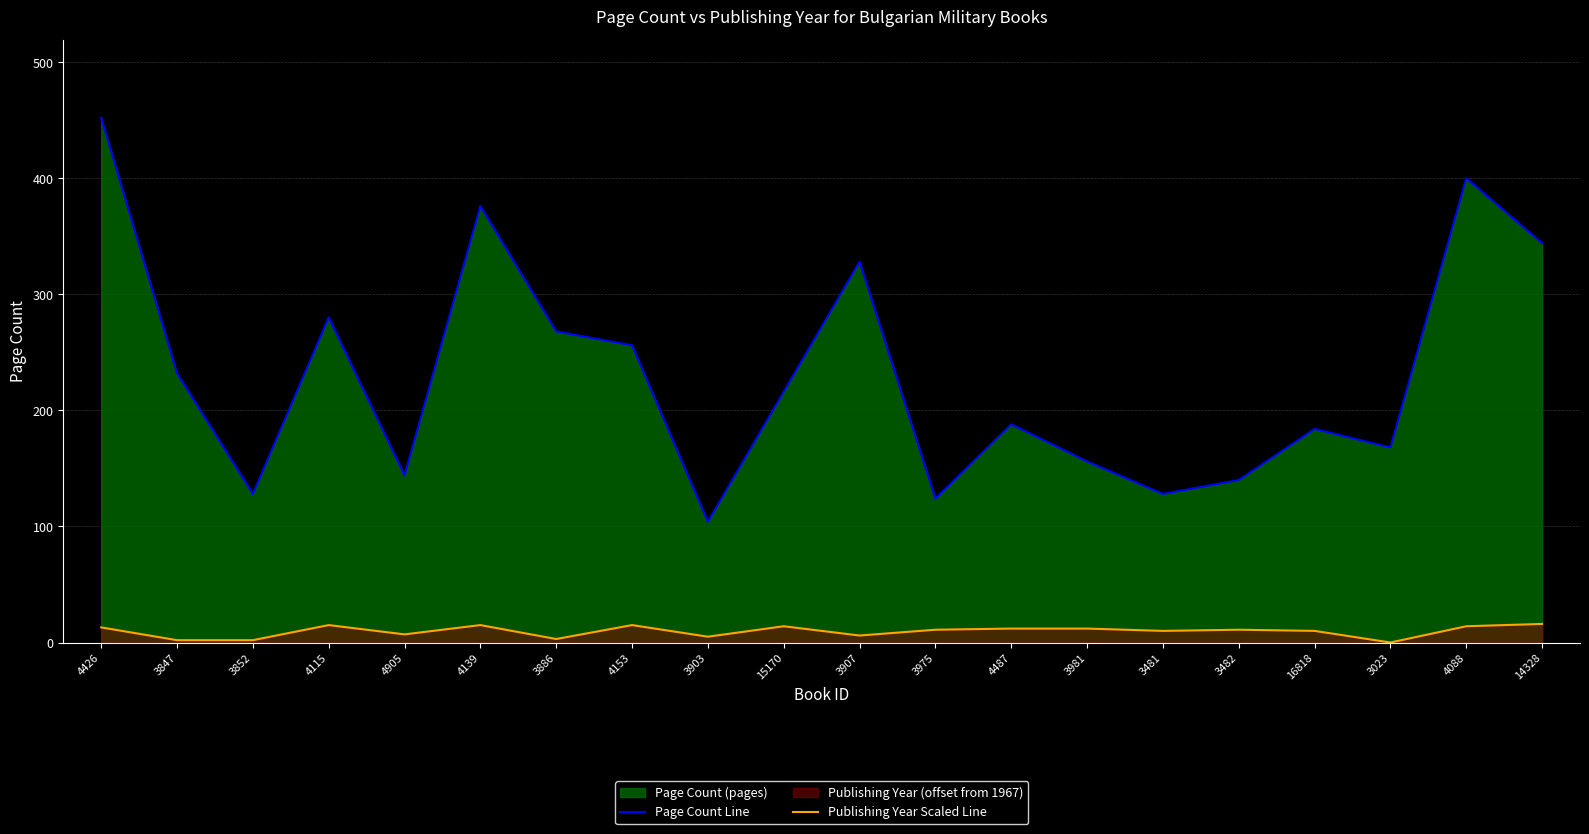

True or false: Page Count Line and Publishing Year Scaled Line intersect in this chart.

False